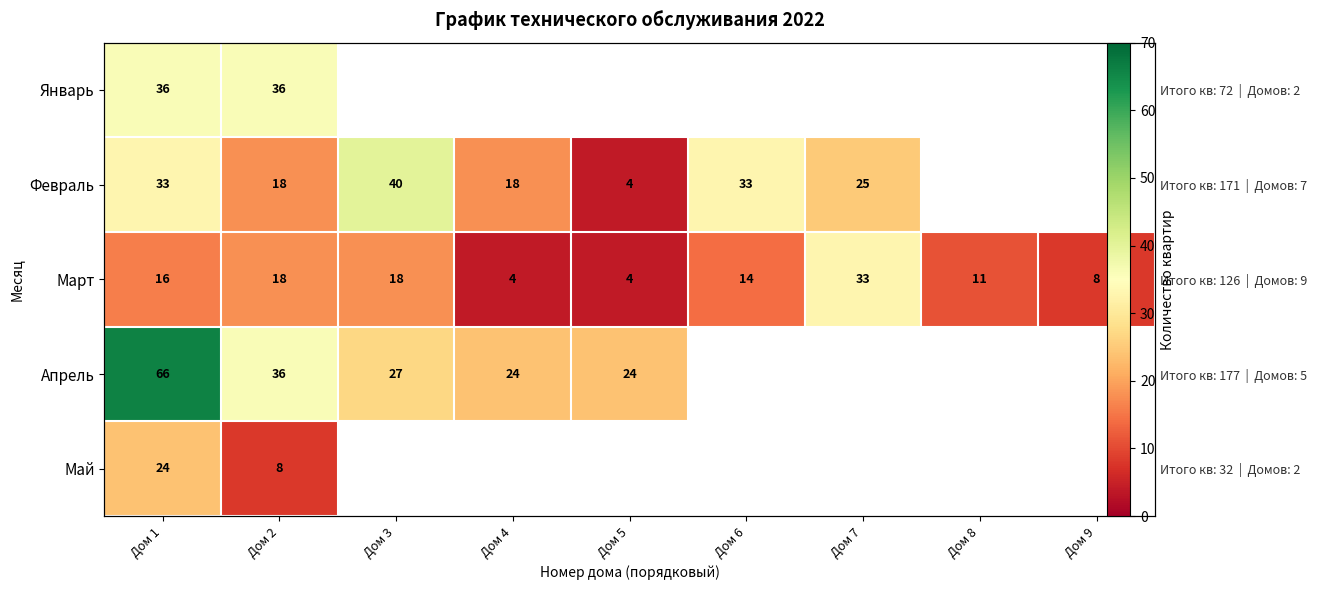

Which series has the widest spread of values?

Апрель